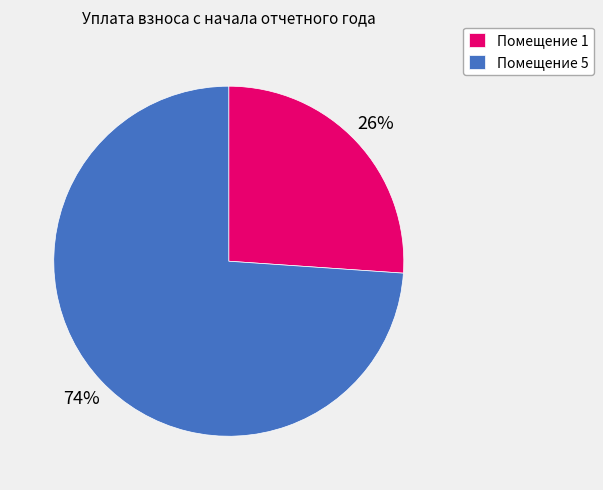

Between Помещение 1 and Помещение 5, which is larger?

Помещение 5